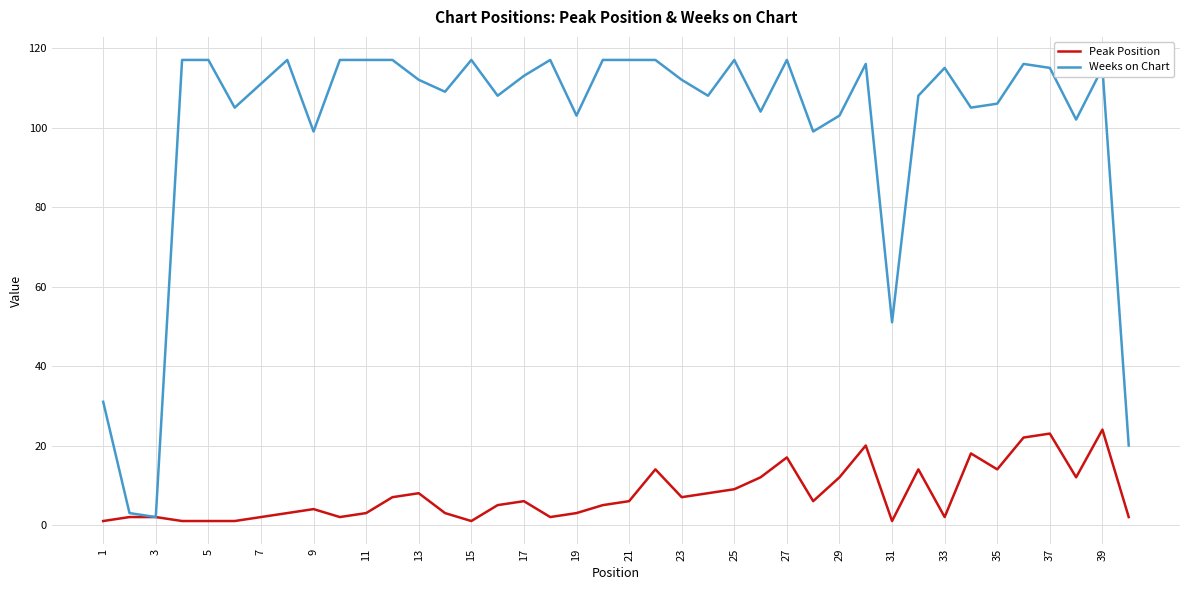

List the series in order of their overall mean, highest first.

Weeks on Chart, Peak Position